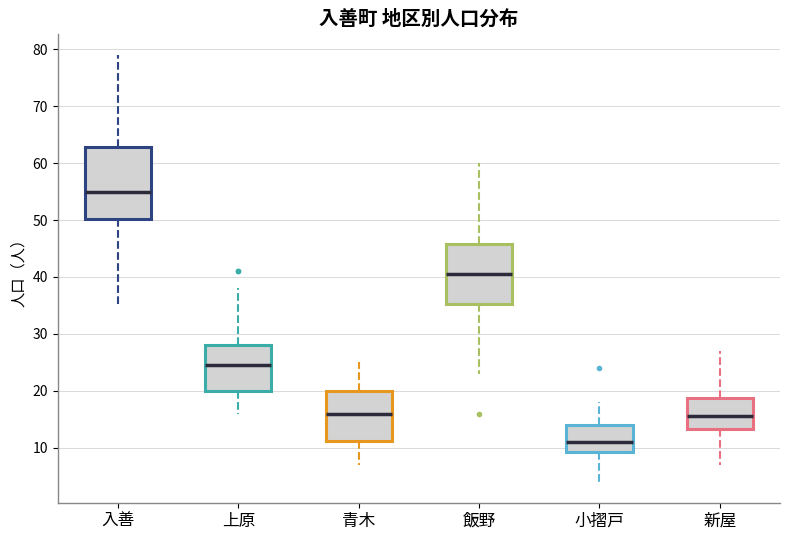

Where is the upper edge of the box for 青木 on the y-axis? The values are not printed on the chart, so give them approximately, as read against the axis.

20